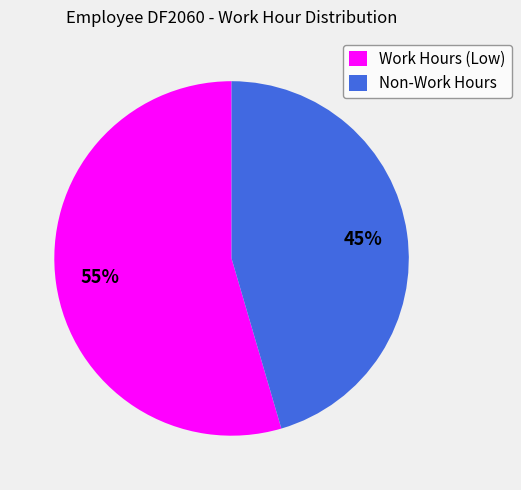

Is it true that Non-Work Hours is 45% of the pie?

True